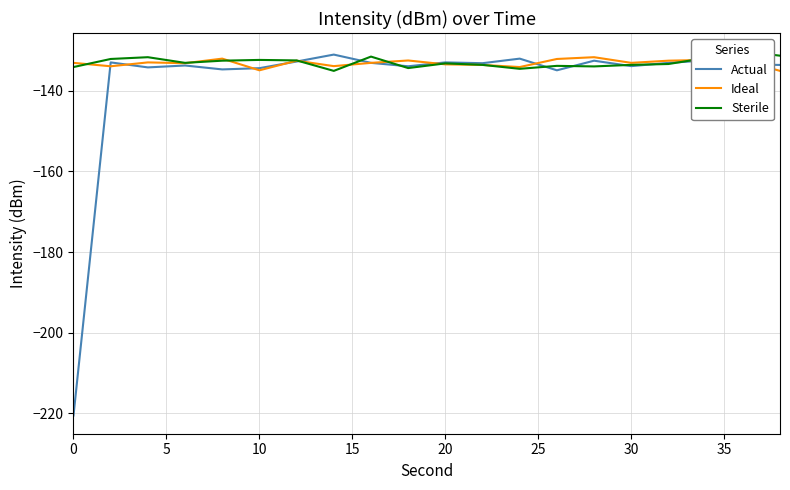

What is the highest value of the Ideal series?

-131.6